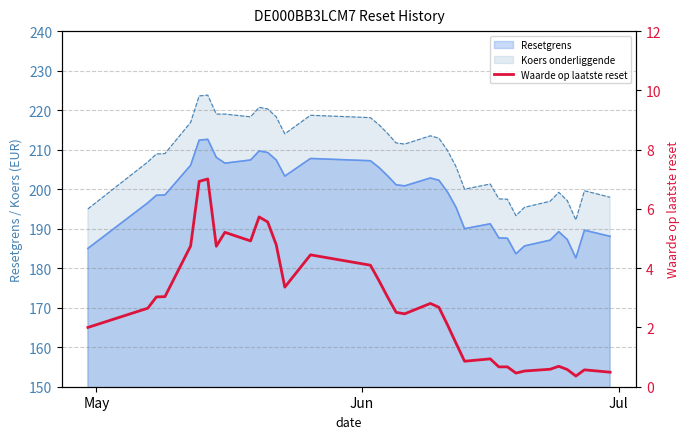

True or false: there are more than 1 points higher than both neighbors.

True